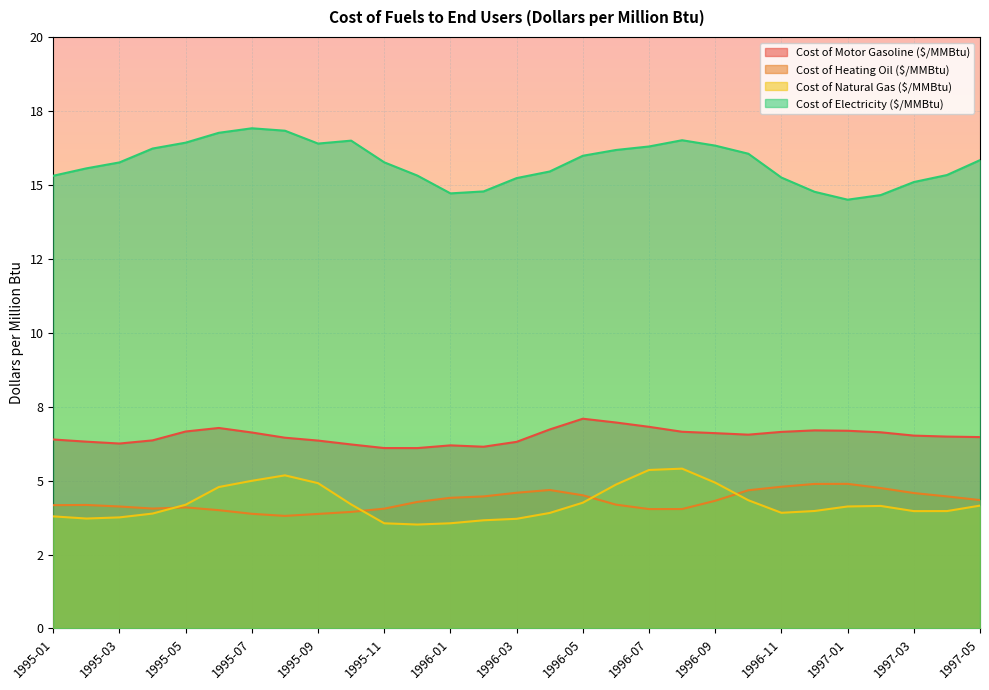

At which category is the sum across all series the highest?

1996-08